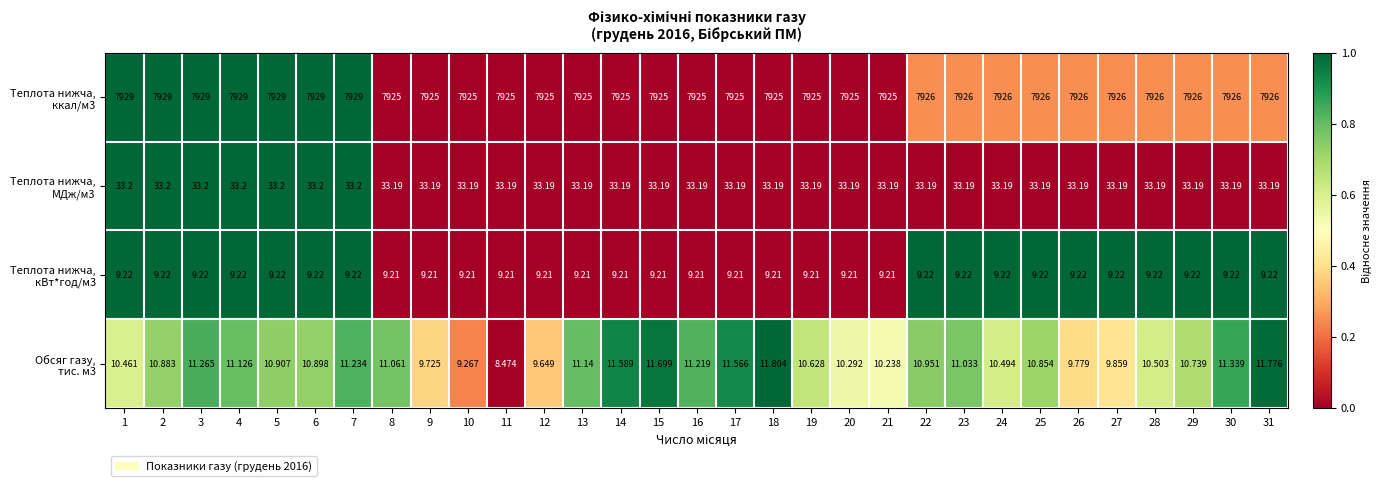

Count the number of data series in this chart.

4